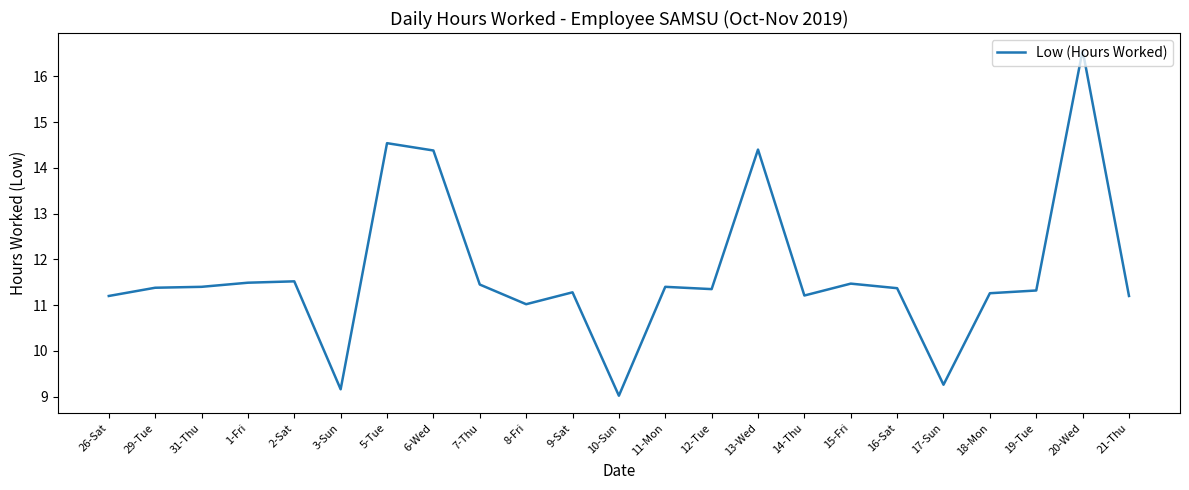

Which label corresponds to the largest value in the chart?

20-Wed